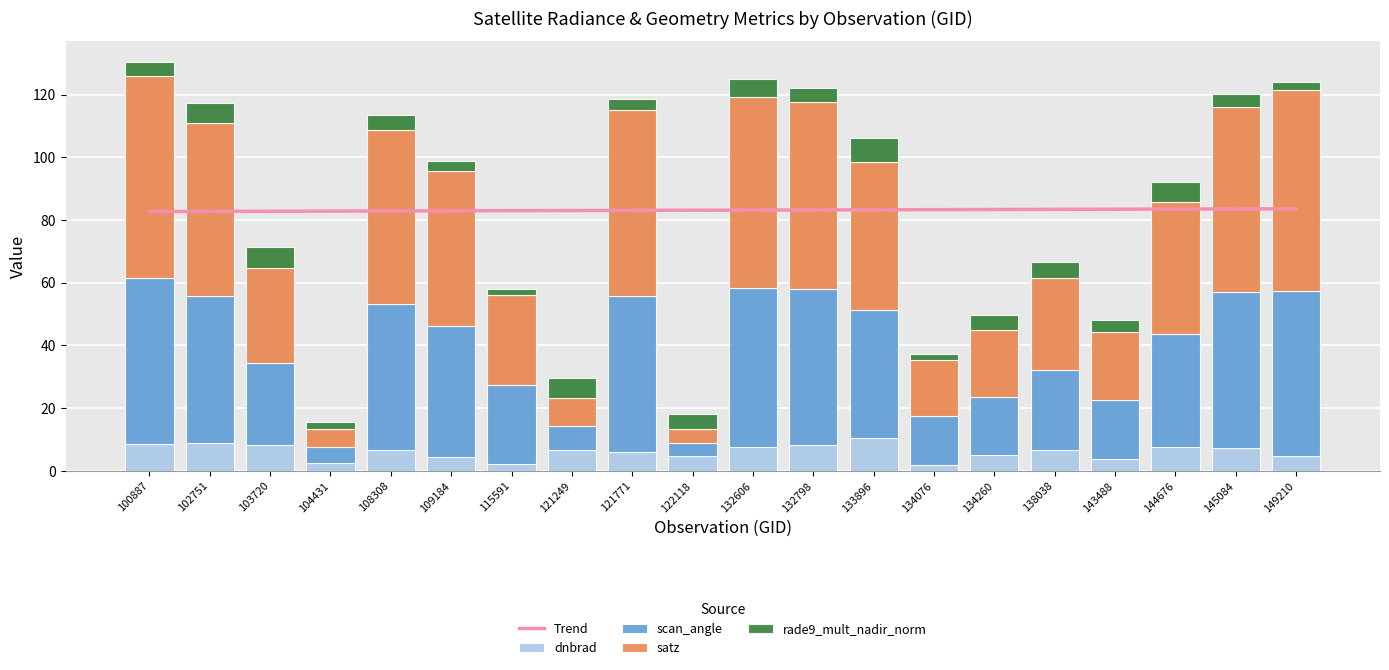

Which has a higher value, 121771 or 100887?

100887